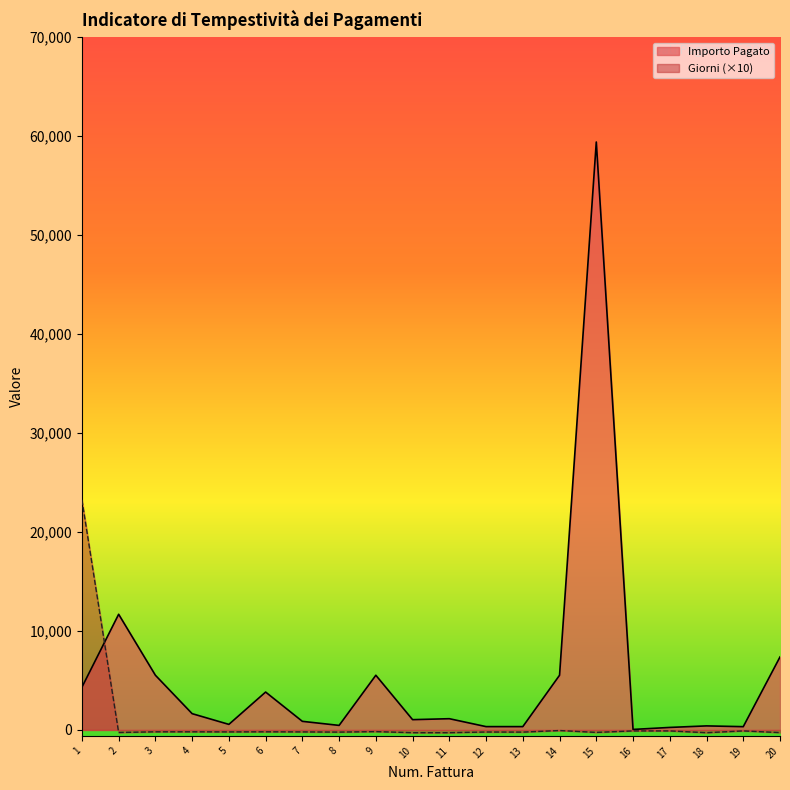

True or false: Giorni has a value of -49.9 at 17.

False